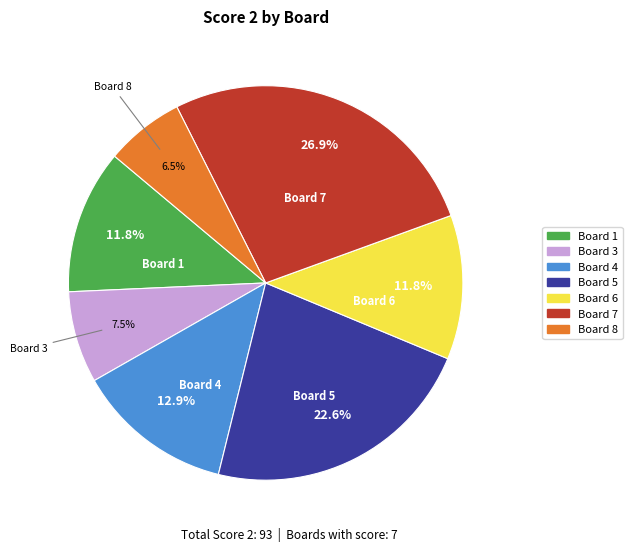

Is there a majority slice in this chart?

No